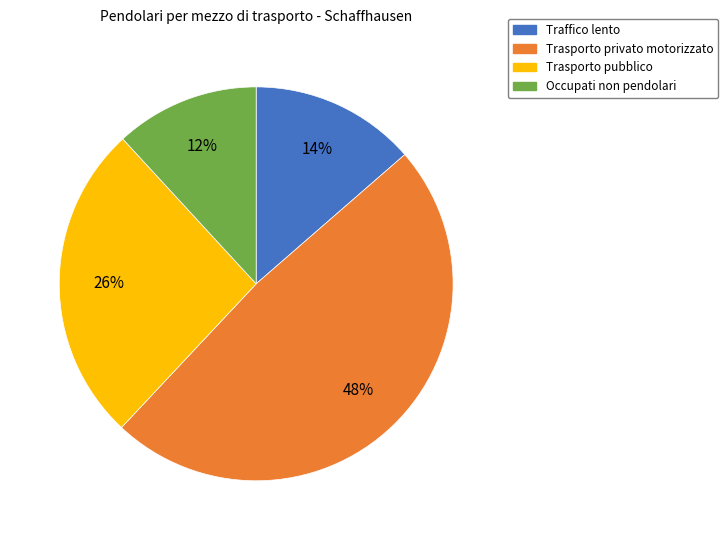

The Traffico lento slice represents 14% of the pie. True or false?

True